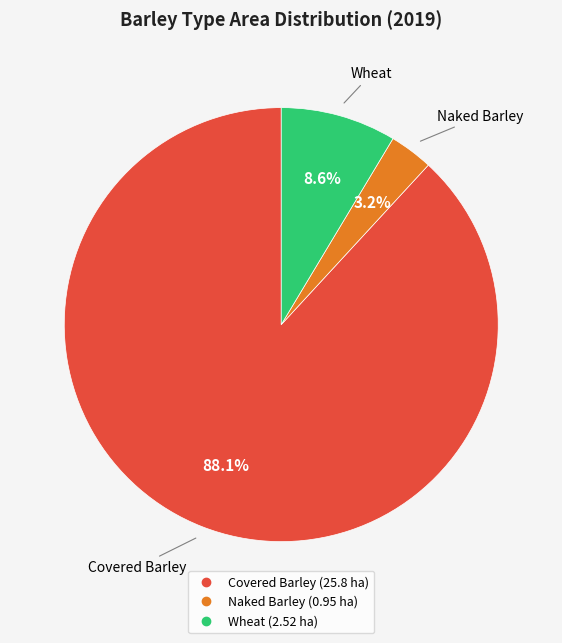

Does any single category account for the majority?

Yes